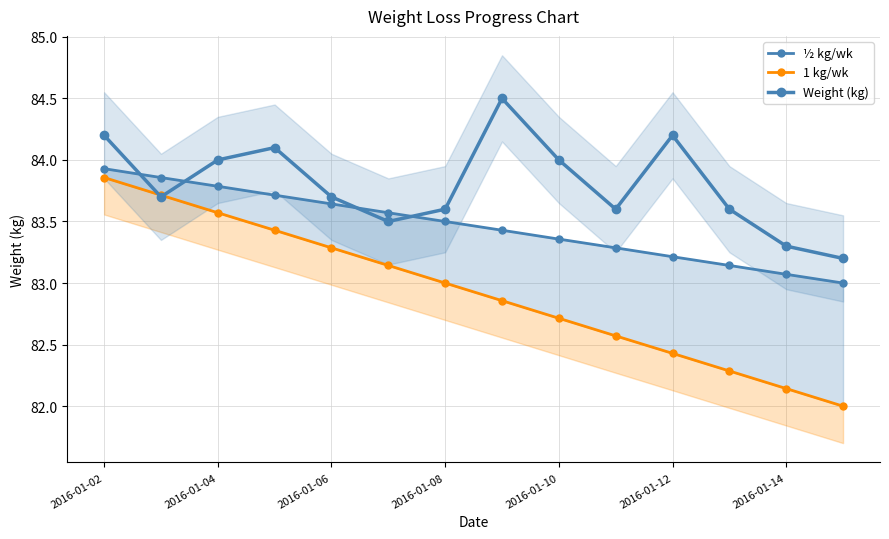

At which label does ½ kg/wk reach its peak?

2016-01-02